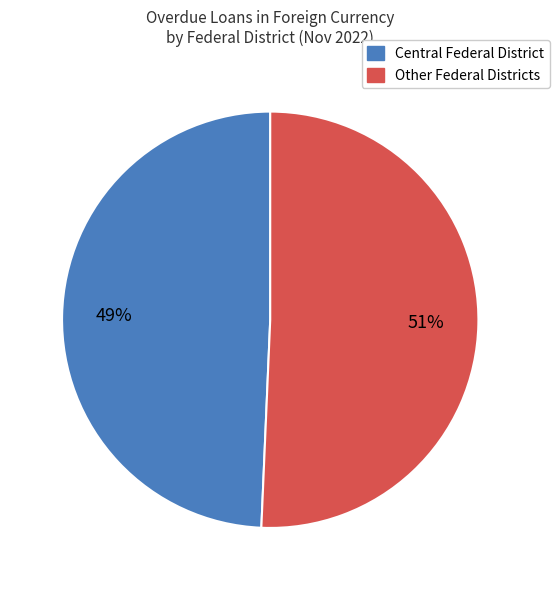

Is there any slice that represents more than half of the pie?

Yes